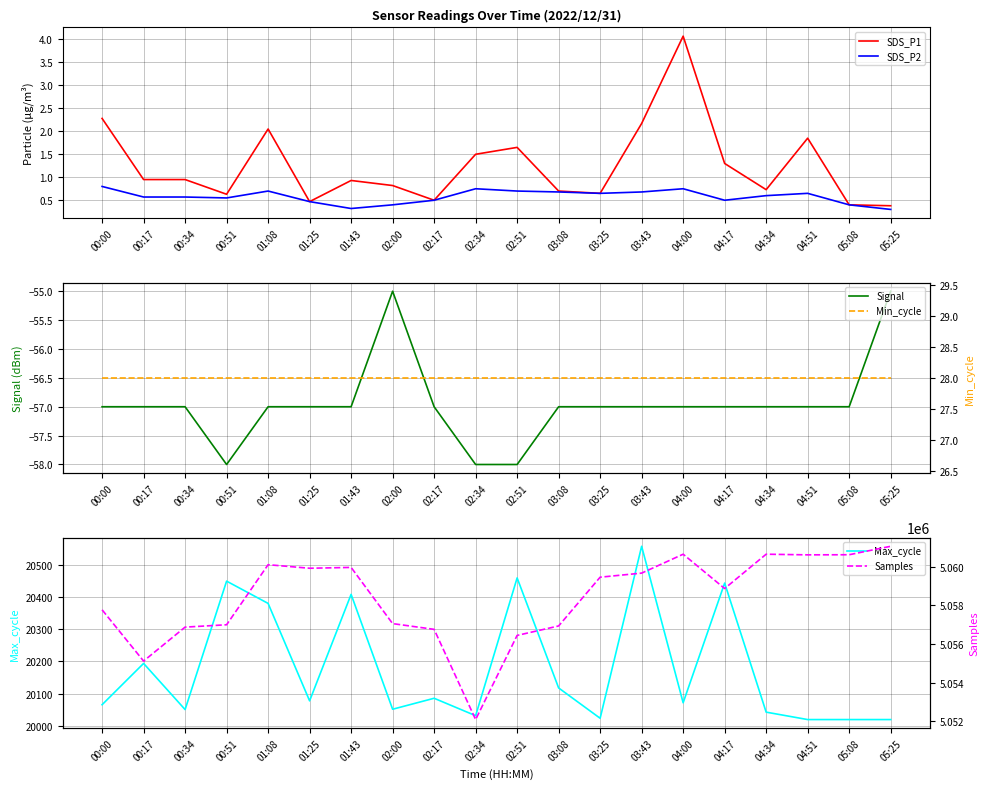

Does the chart display data point markers on the line(s)?

No